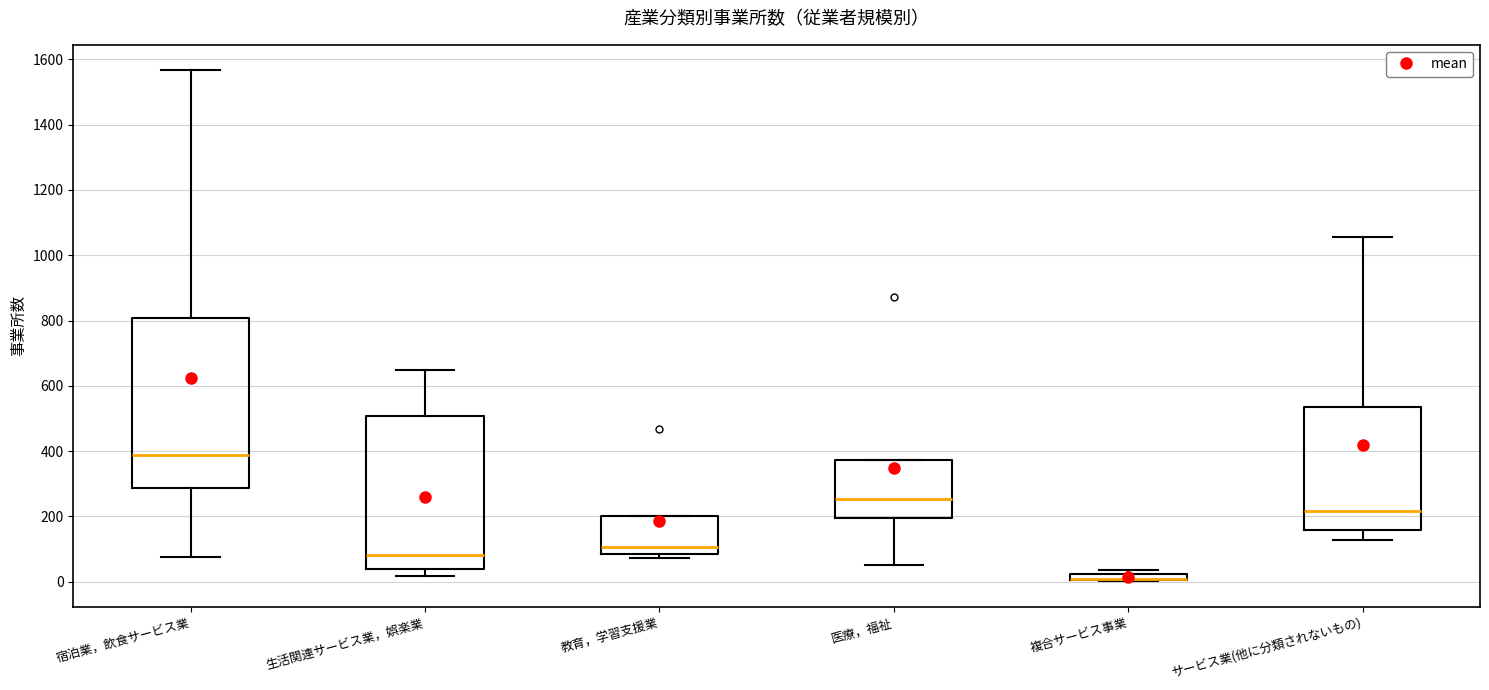

Where is the upper edge of the box for 教育，学習支援業 on the y-axis? The values are not printed on the chart, so give them approximately, as read against the axis.

200